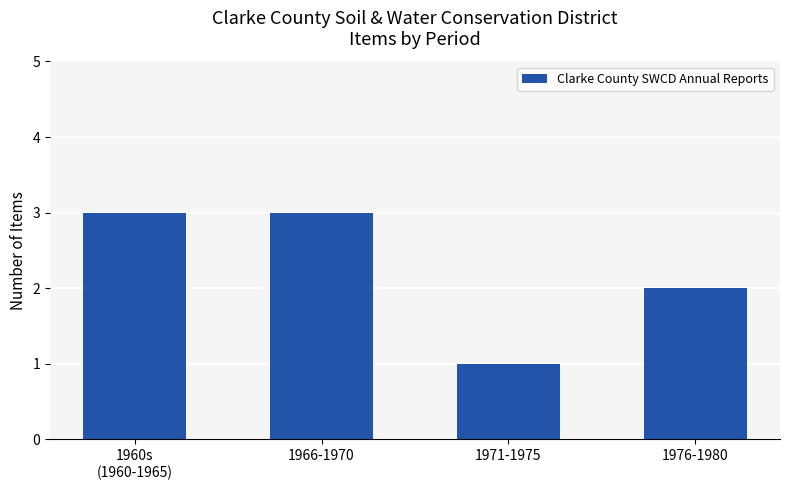

Count the values in the range 2 to 3.

3